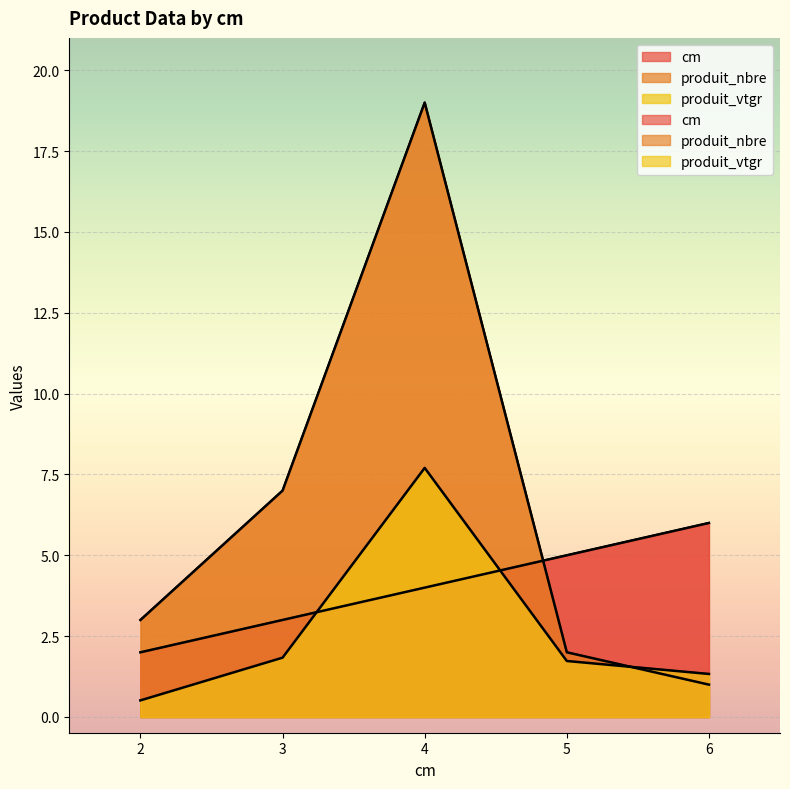

At which category does the chart reach its peak across all series?

4